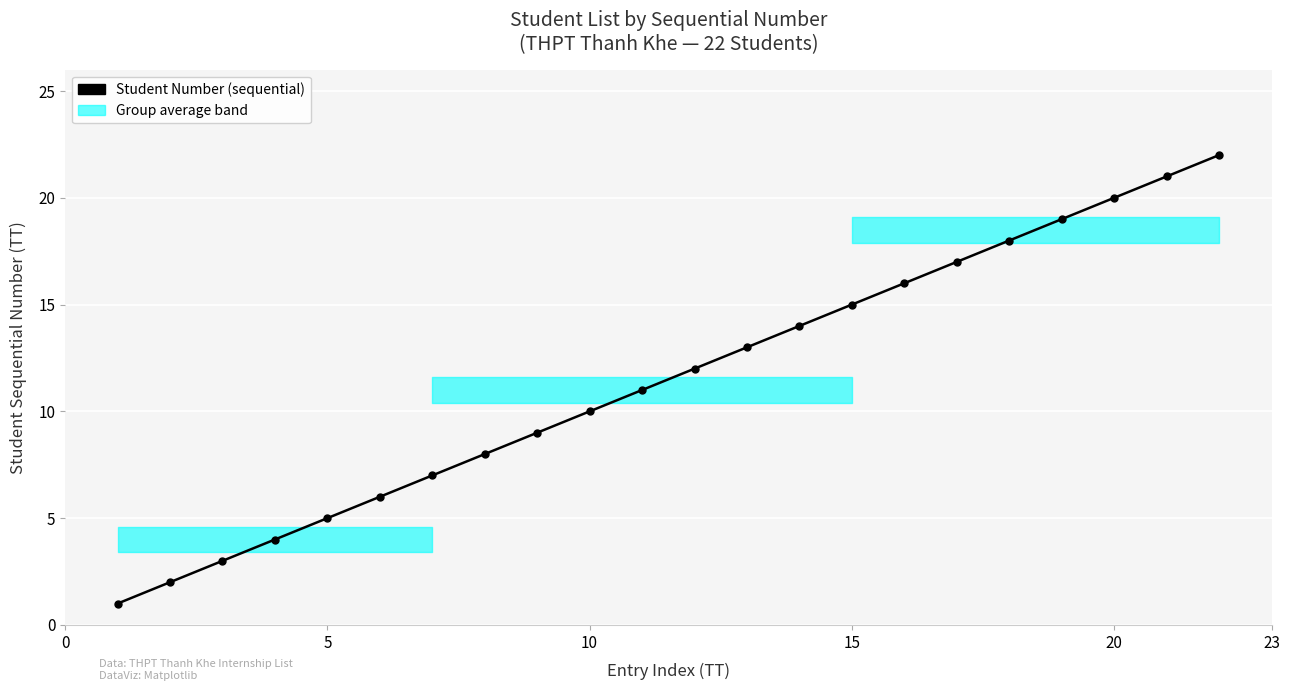

What is the difference between the maximum and second lowest values?

20